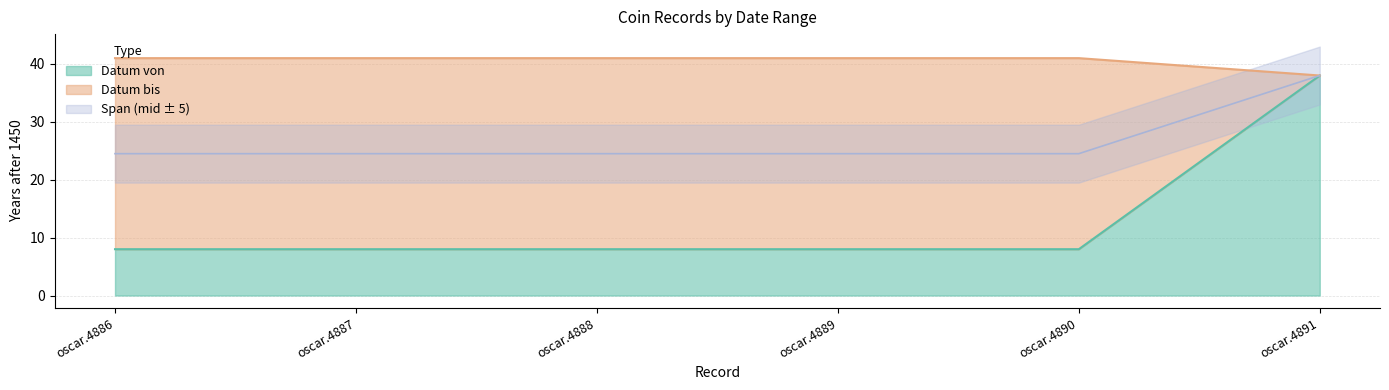

What is the sum of the Datum bis values at oscar.4889 and oscar.4888?

82